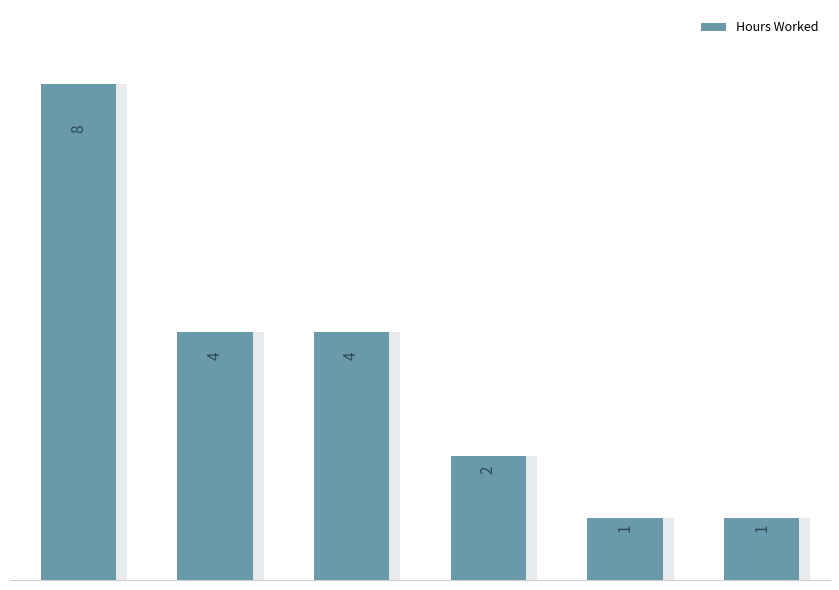

The value at 5 is 2. True or false?

False